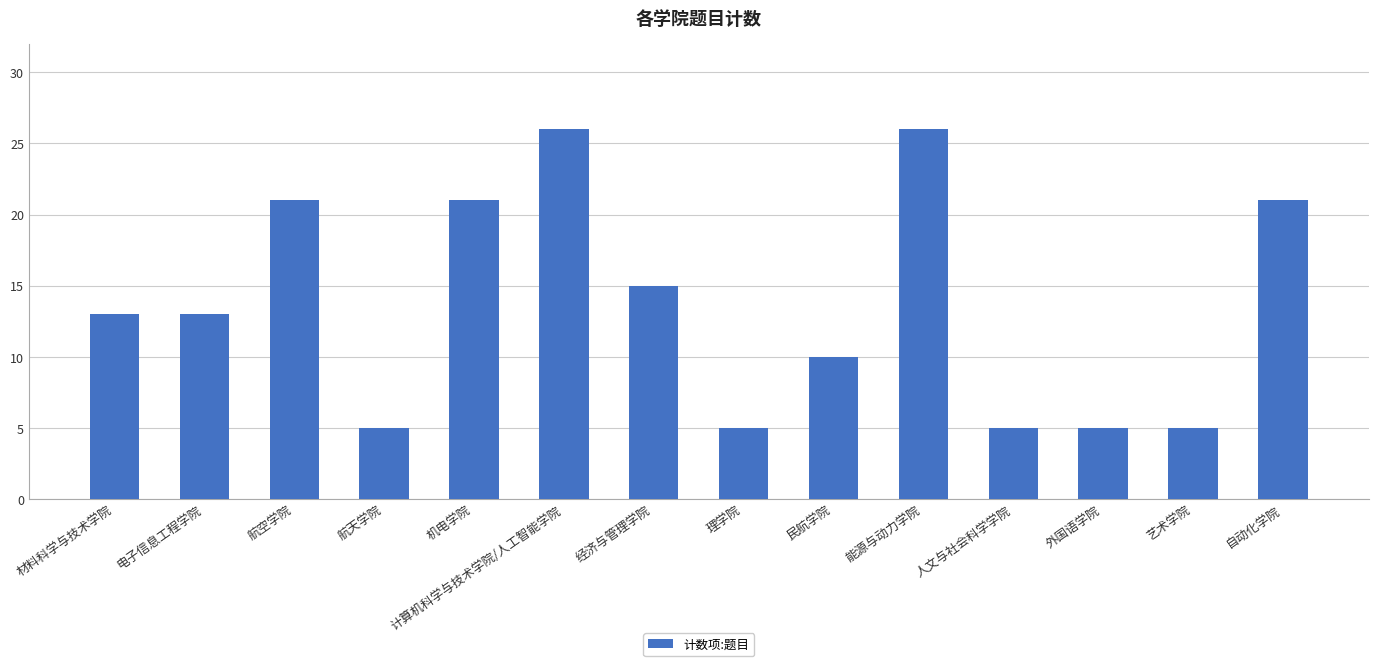

What is the label of the 14th bar from the left?

自动化学院